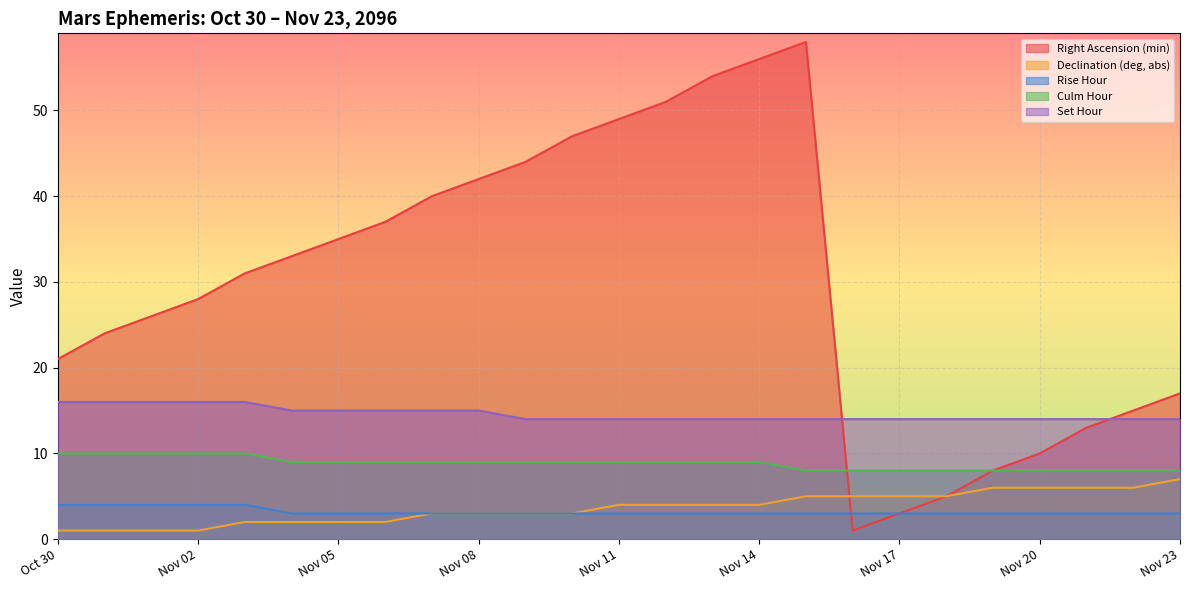

List the labels in order of Right Ascension (min) value, largest first.

Nov 15, Nov 14, Nov 13, Nov 12, Nov 11, Nov 10, Nov 09, Nov 08, Nov 07, Nov 06, Nov 05, Nov 04, Nov 03, Nov 02, Nov 01, Oct 31, Oct 30, Nov 23, Nov 22, Nov 21, Nov 20, Nov 19, Nov 18, Nov 17, Nov 16